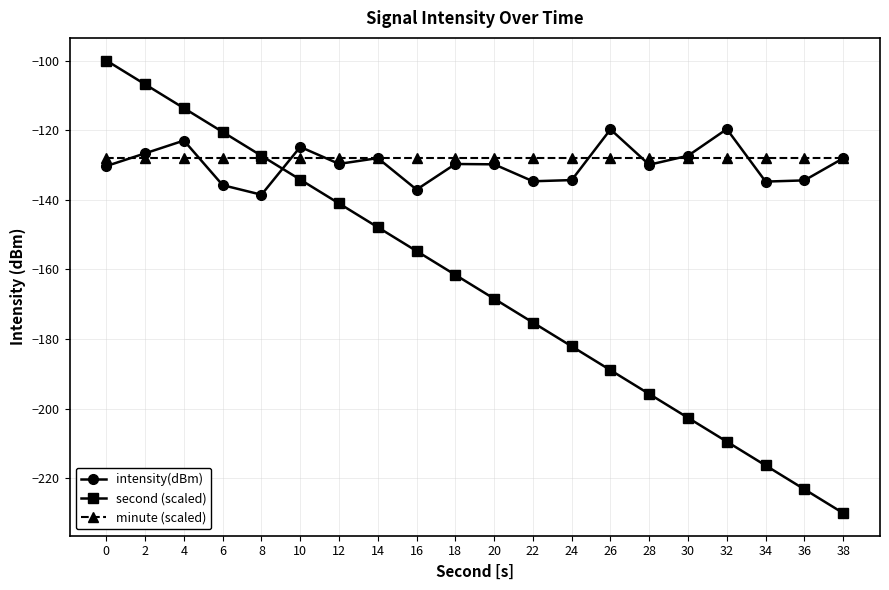

True or false: intensity(dBm) has a value of -119.8 at 26.

True